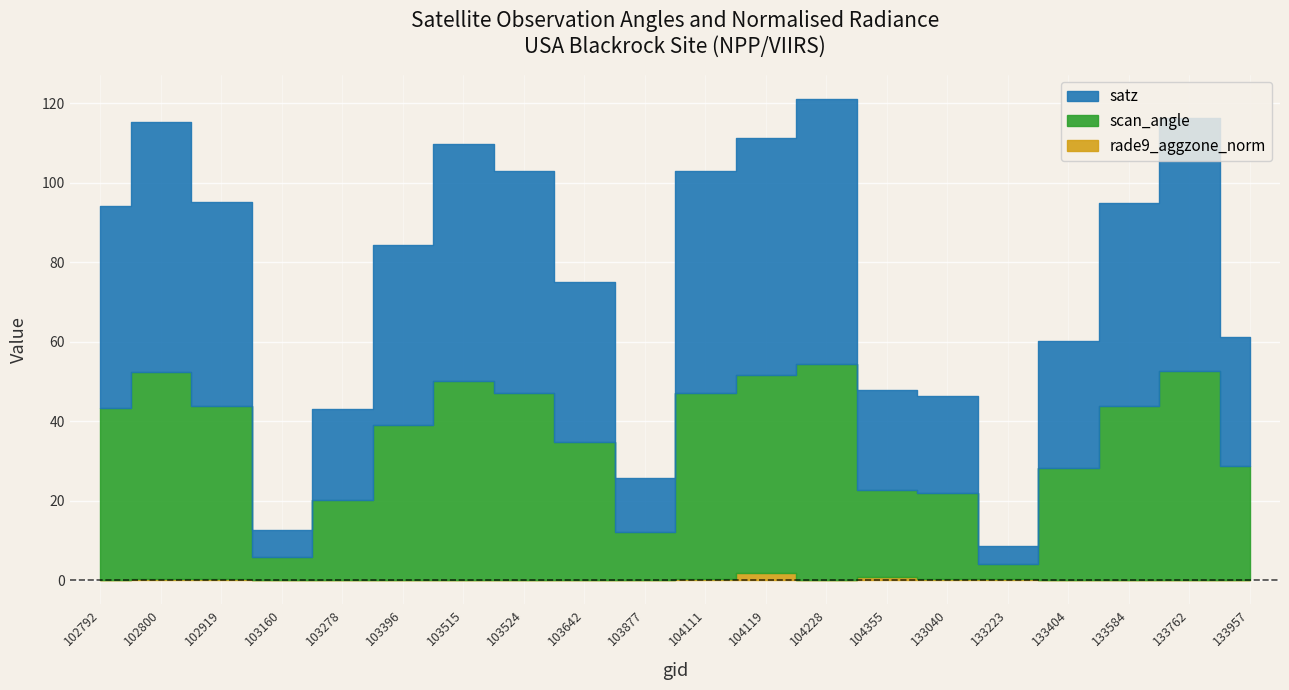

Rank the series by their maximum value, from lowest to highest.

rade9_aggzone_norm, scan_angle, satz